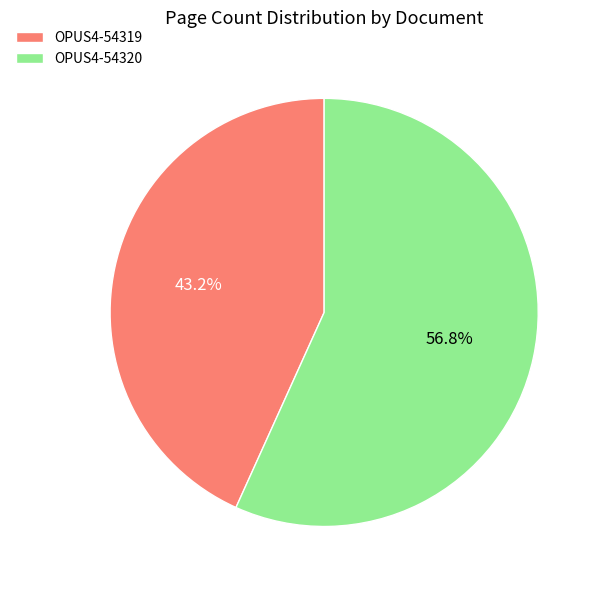

Approximately how many times larger is the value at OPUS4-54319 compared to OPUS4-54320?

0.8